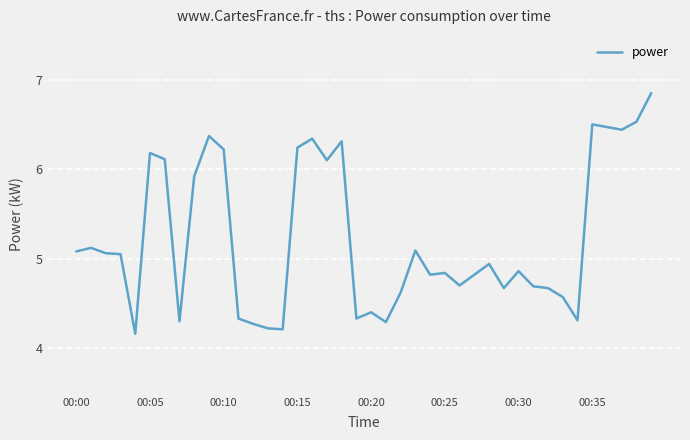

What is the difference between the maximum and minimum values?

2.7